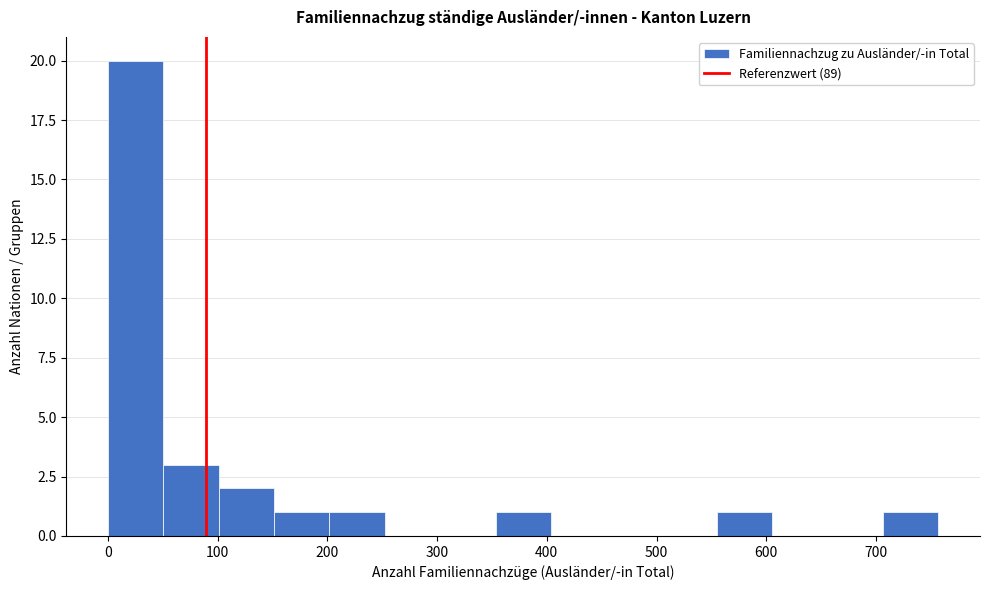

Reading left to right, list every bar in this chart as the range it spans on the x-axis followed by its height. Neither the bar edges nor the heights are printed on the chart, so give them approximately, as read against the axes.

0 to 50: 20
50 to 100: 3
100 to 150: 2
150 to 200: 1
200 to 250: 1
250 to 300: 0
300 to 350: 0
350 to 400: 1
400 to 450: 0
450 to 500: 0
500 to 560: 0
560 to 610: 1
610 to 660: 0
660 to 710: 0
710 to 760: 1